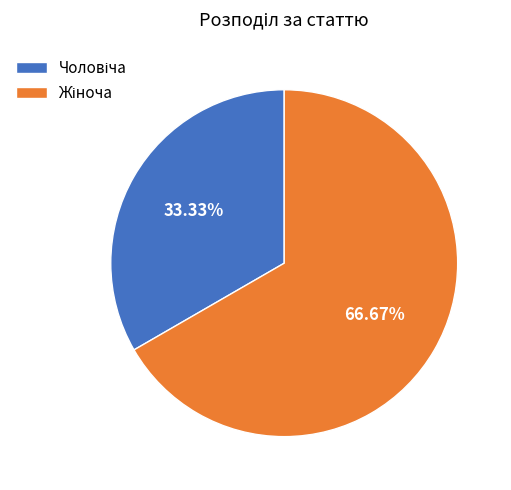

To the nearest percent, what is the difference between the largest and smallest slice percentages?

33%